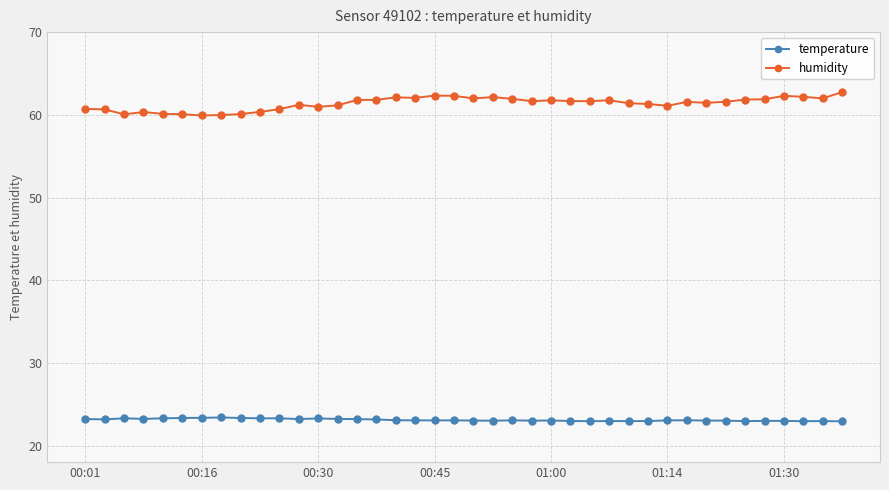

Which series has the widest spread of values?

humidity